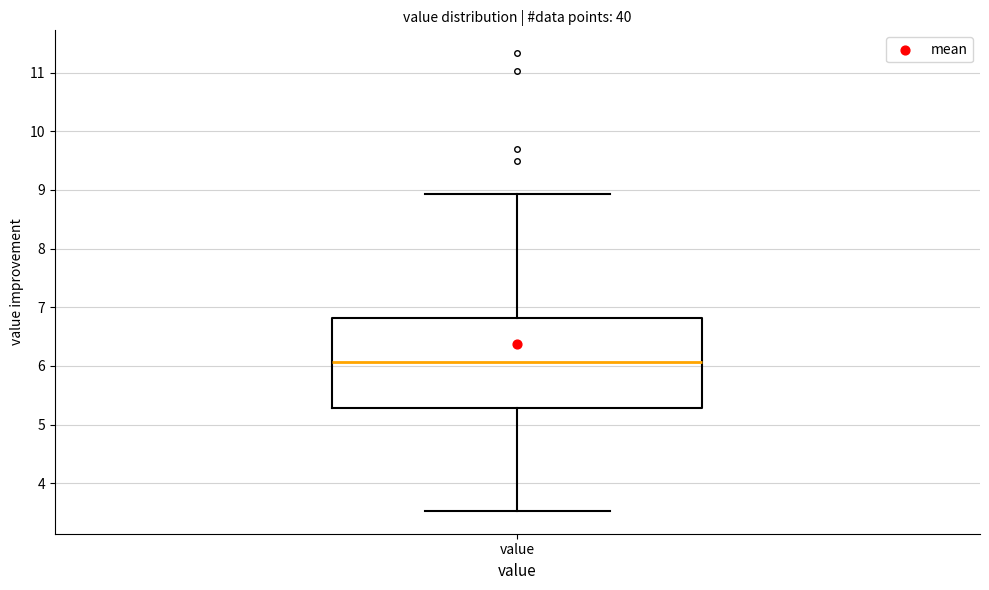

Transcribe this box plot: give where the median line is, the range the box spans, and where the two whiskers end, as read against the y-axis. The values are not printed on the chart, so give them approximately, as read against the axis.

median 6.1, box 5.3 to 6.8, whiskers 3.5 to 8.9